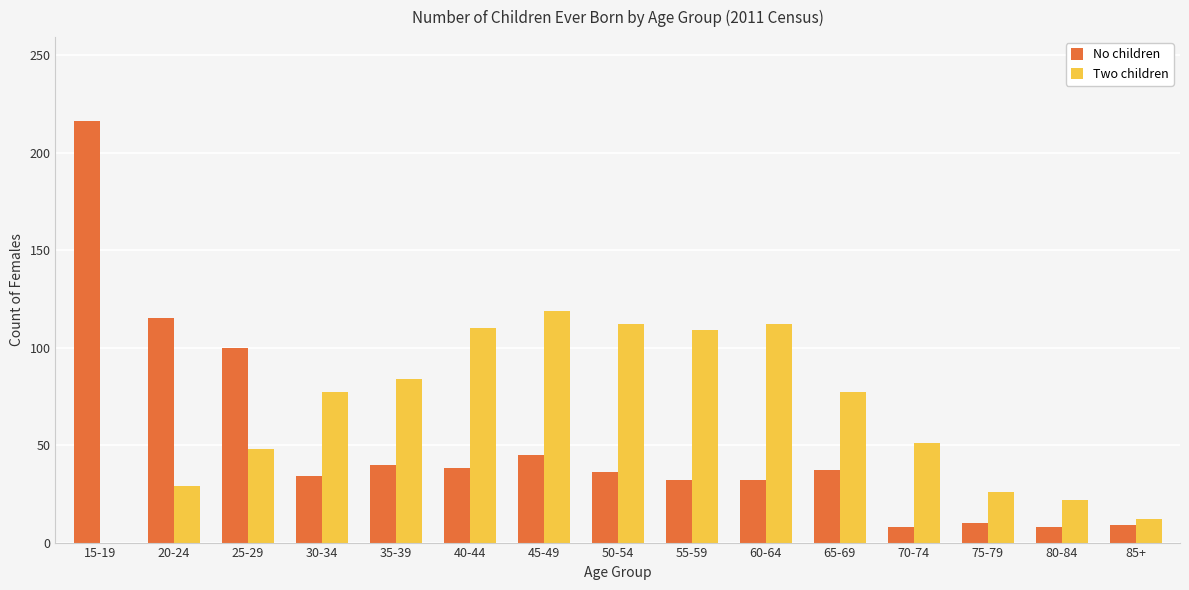

Which series has the largest total across all categories?

Two children